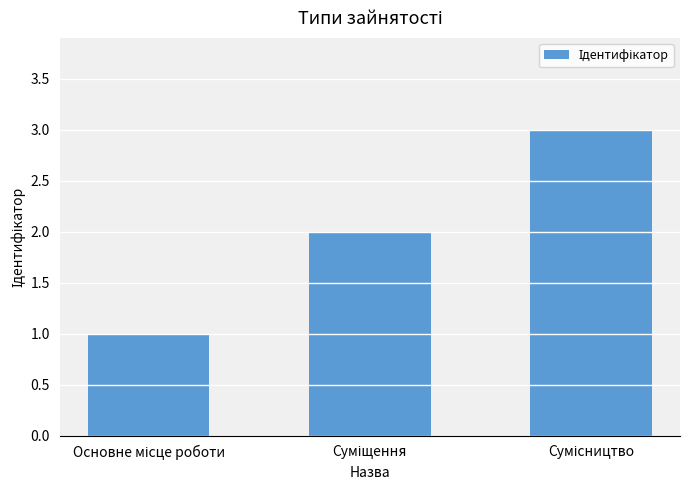

What is the difference between the maximum and minimum values?

2